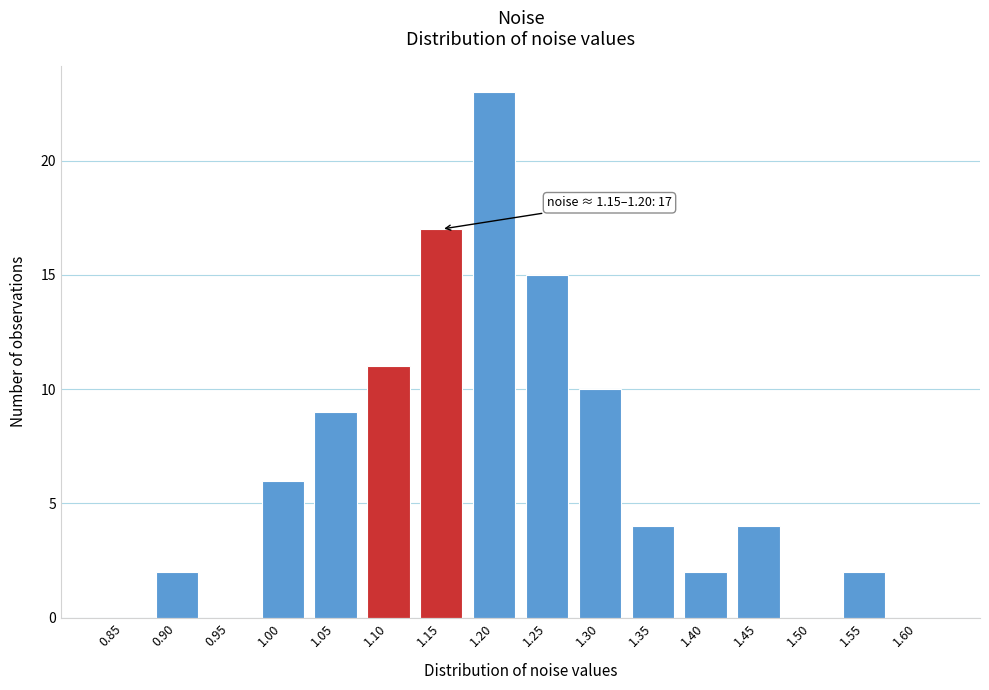

Reading left to right, transcribe all the data shown in this chart.

0.85=0	0.90=2	0.95=0	1.00=6	1.05=9	1.10=11	1.15=17	1.20=23	1.25=15	1.30=10	1.35=4	1.40=2	1.45=4	1.50=0	1.55=2	1.60=0